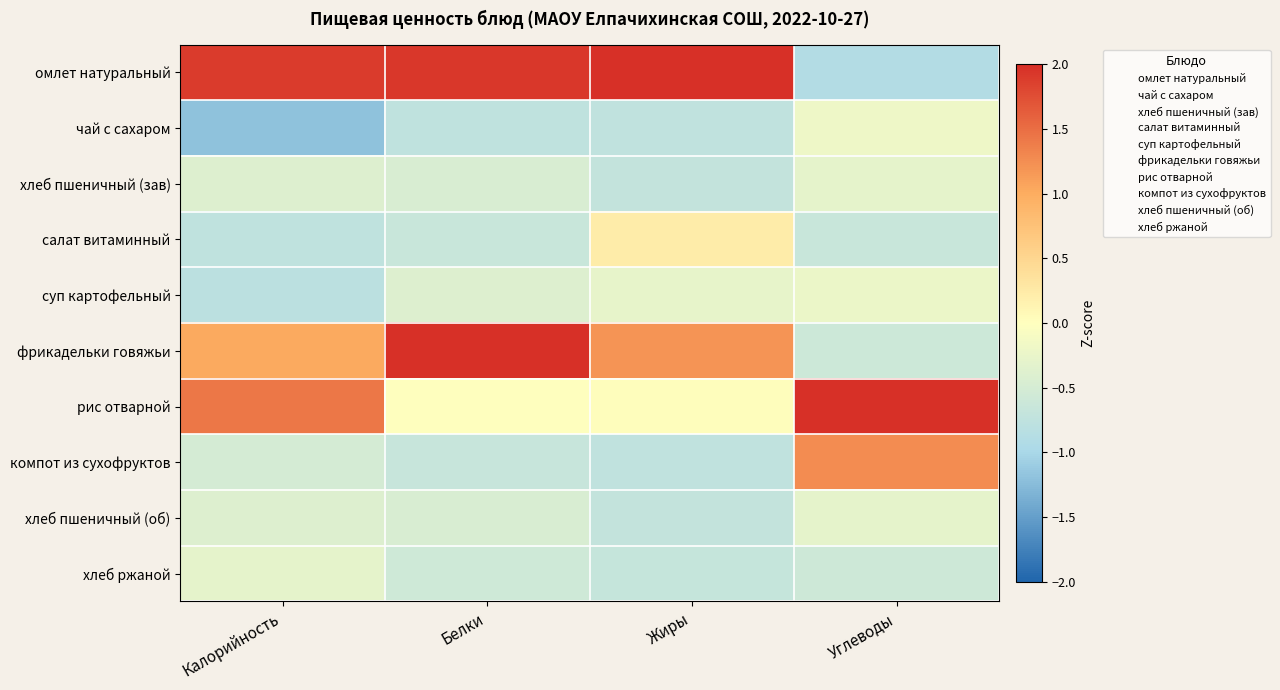

At how many categories does at least one series exceed 1?

4